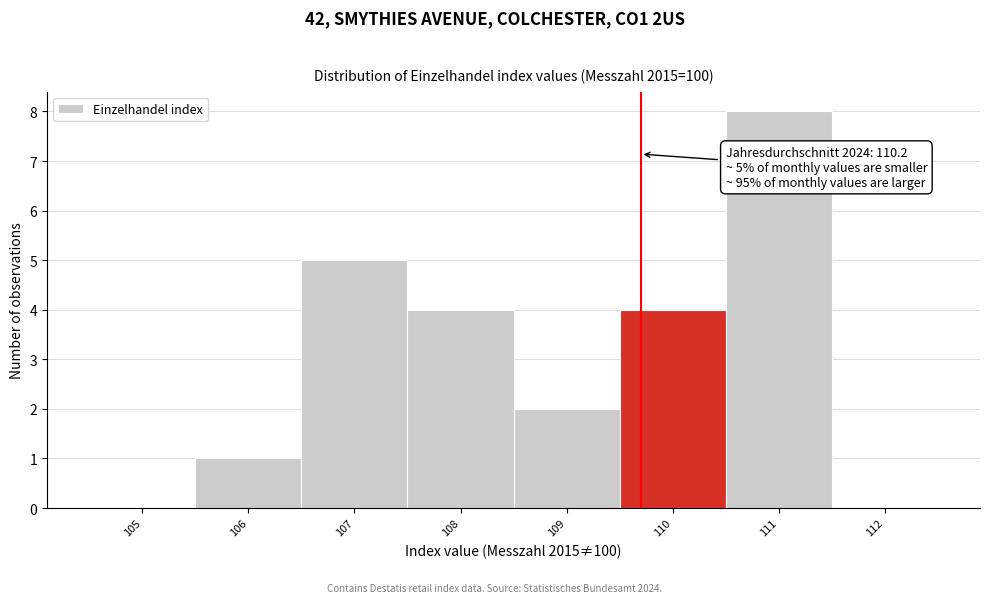

Reading left to right, list all the values displayed in this chart.

105=0	106=1	107=5	108=4	109=2	110=4	111=8	112=0